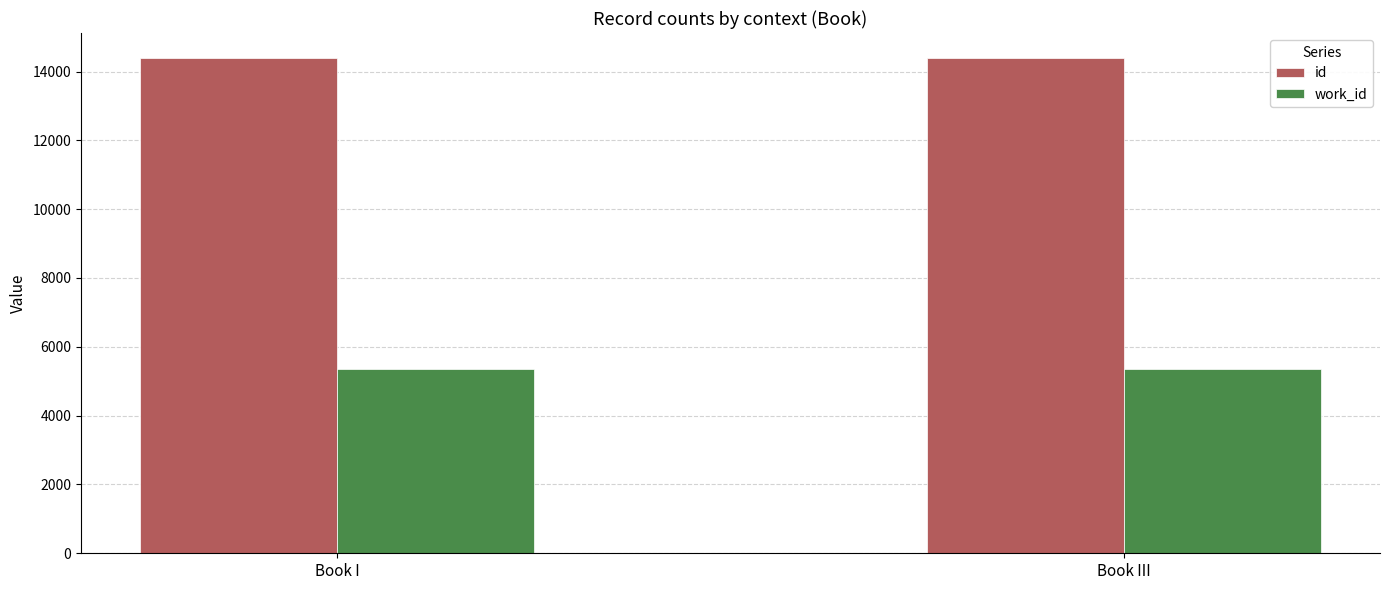

Count the number of categories in the chart.

2